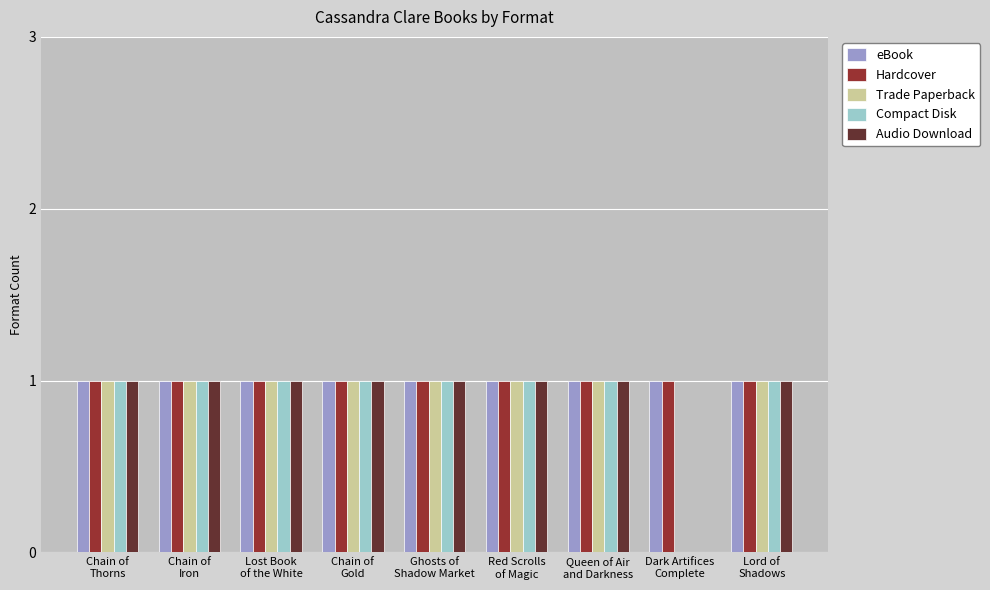

What is the average value of the eBook series?

1